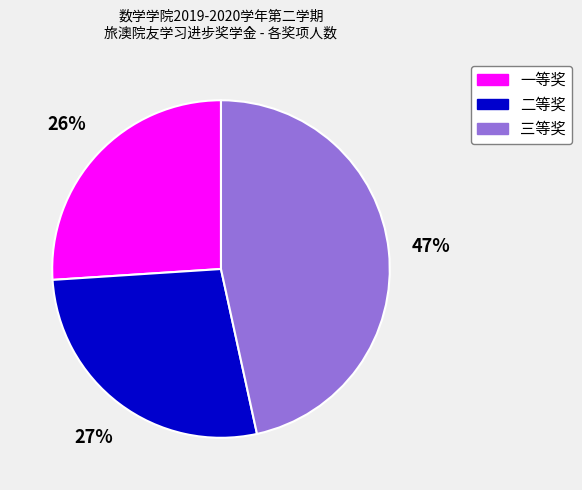

Which category has the smallest portion of the pie?

一等奖